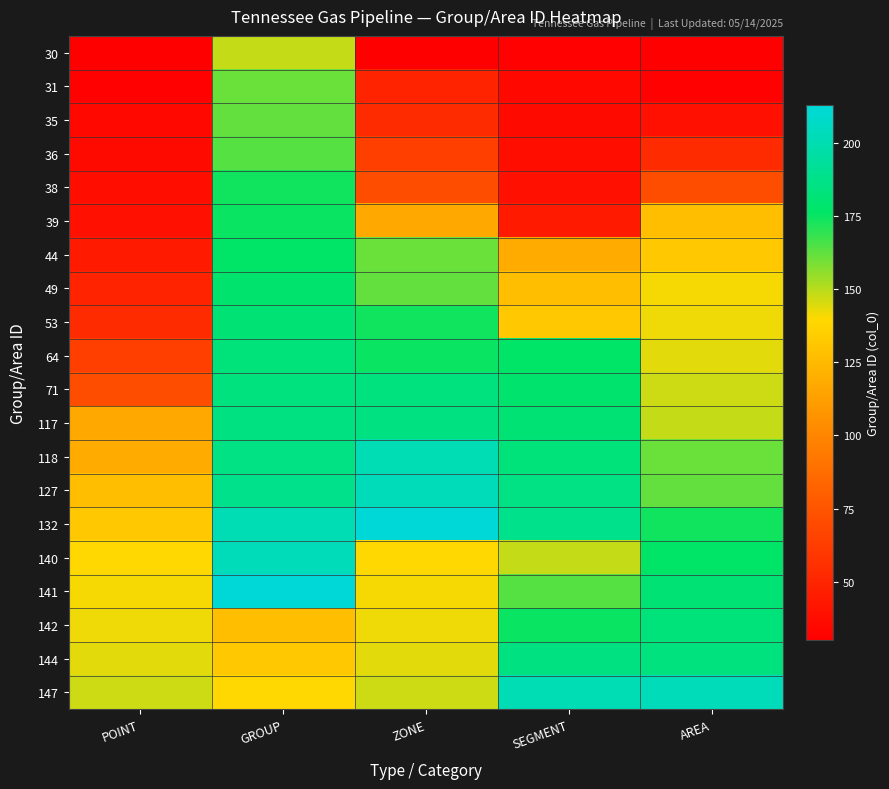

At SEGMENT, list the series in order from largest to smallest.

147, 132, 127, 144, 118, 117, 71, 64, 142, 141, 140, 53, 49, 44, 39, 38, 36, 35, 31, 30